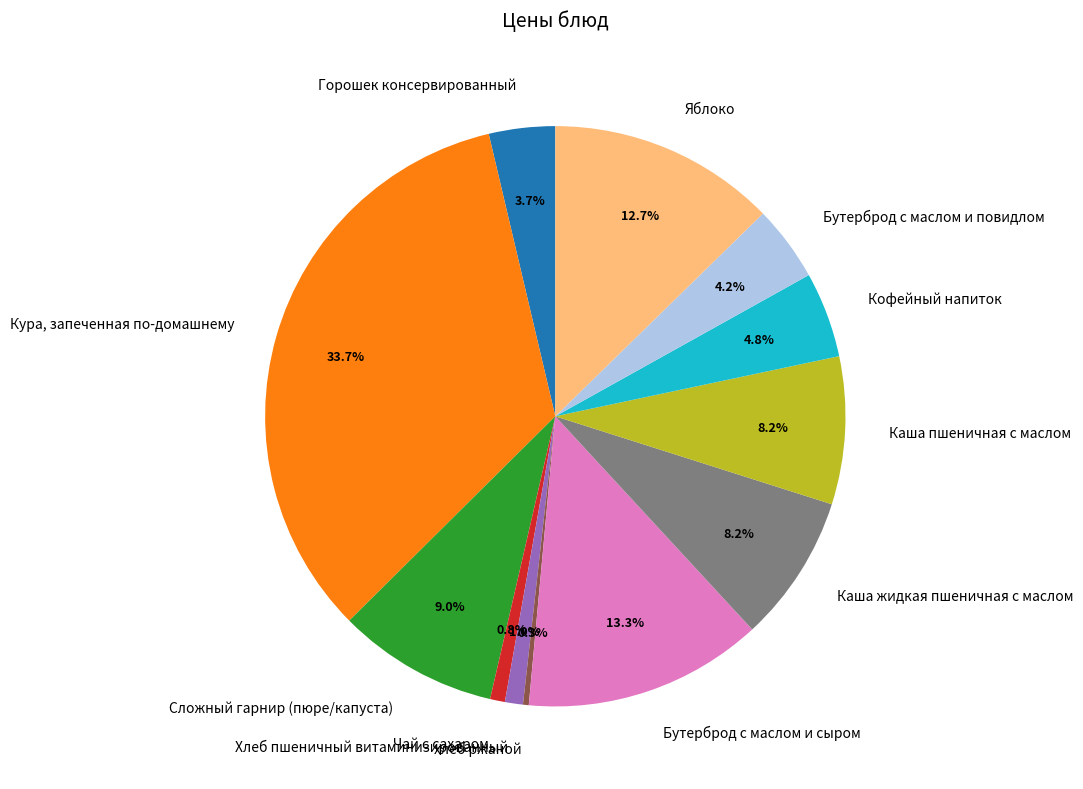

What is the ratio of the value at Кофейный напиток to the value at Сложный гарнир (пюре/капуста)?

0.5